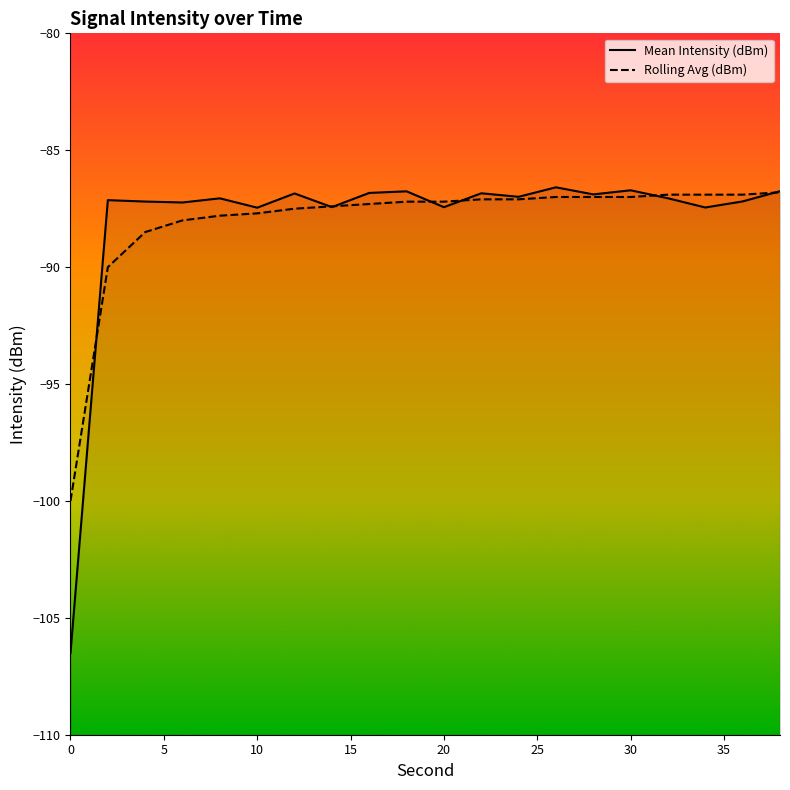

What is the lowest value of the Mean Intensity (dBm) series?

-106.5